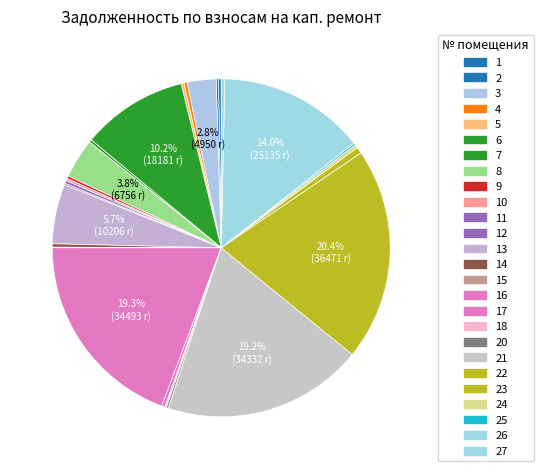

Which has a higher value, 21 or 14?

21